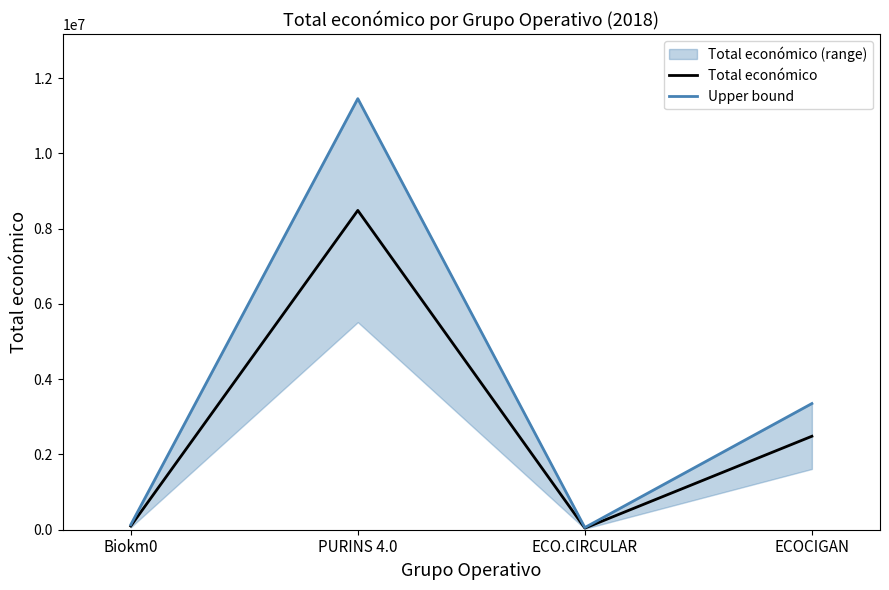

Between ECO.CIRCULAR and PURINS 4.0, which is larger?

PURINS 4.0